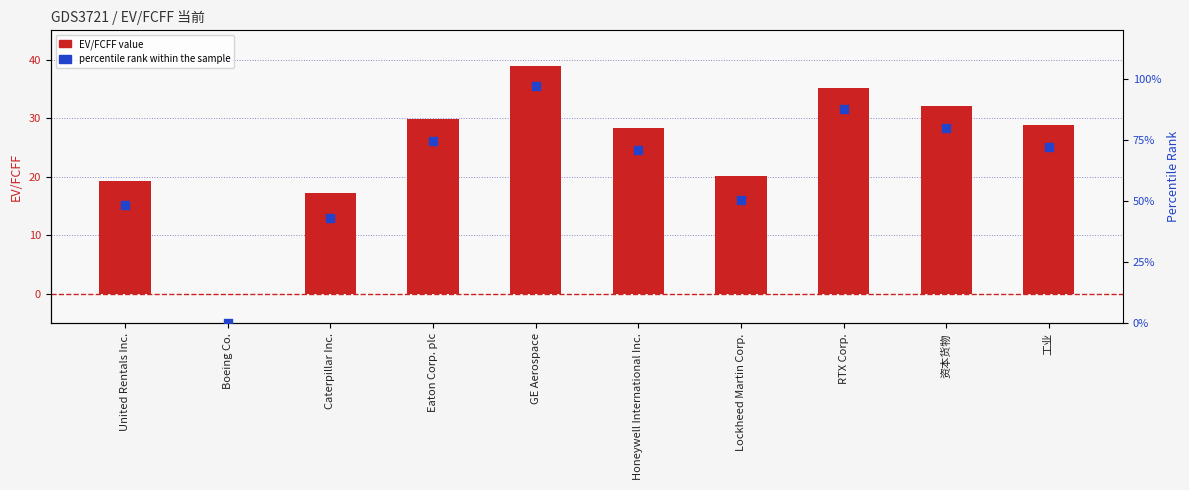

At which category is the sum across all series the highest?

GE Aerospace